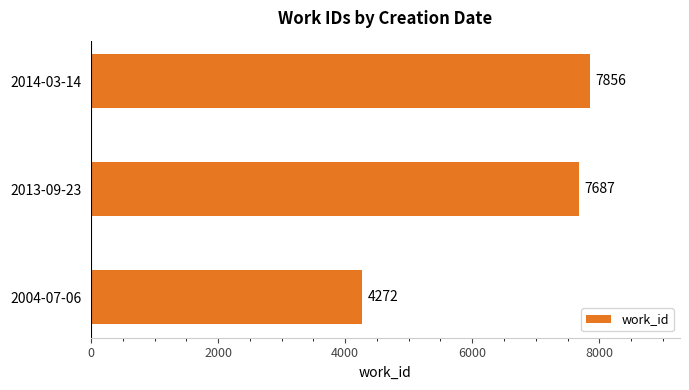

Reading bottom to top, transcribe all the data shown in this chart.

4272	7687	7856